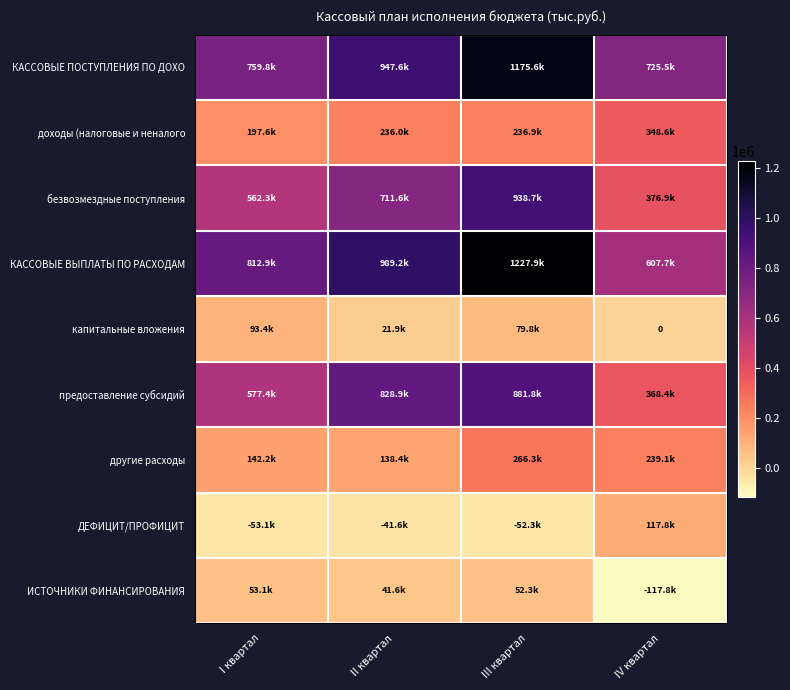

Which has a higher value, IV квартал or I квартал?

I квартал